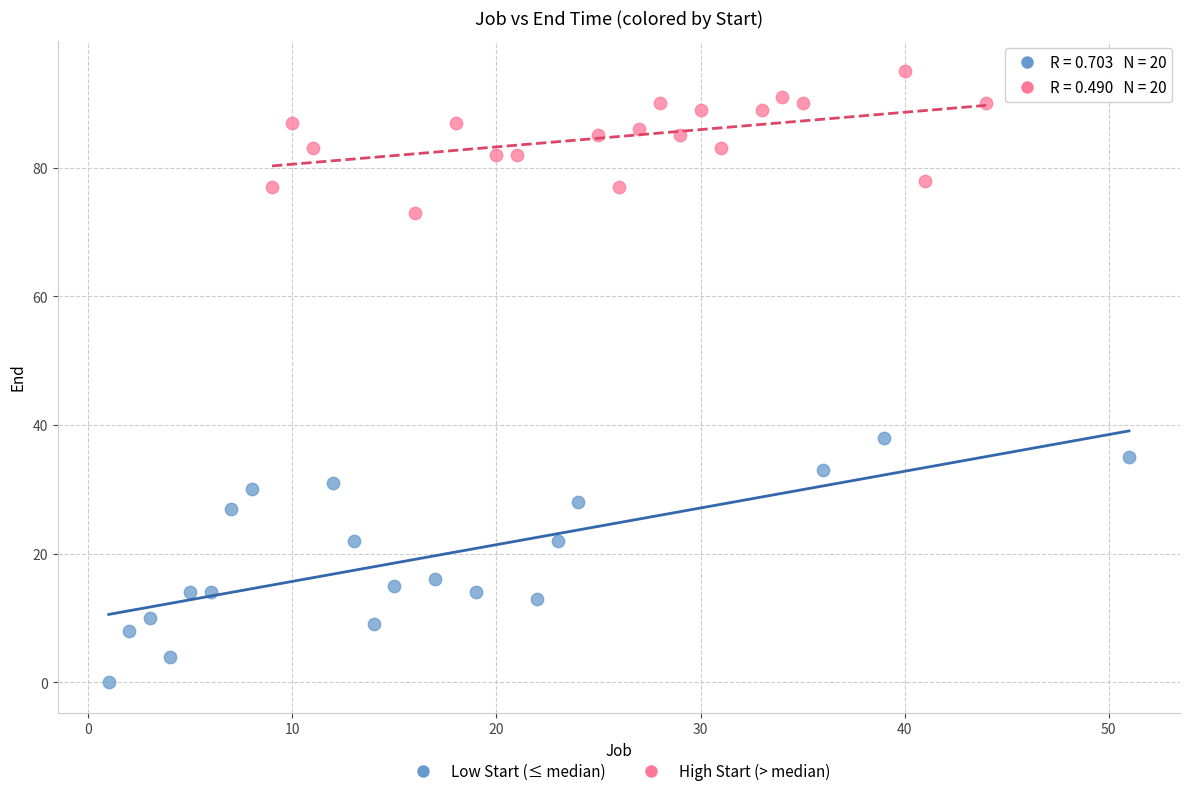

Which series contains the highest Y value?

High Start (> median)